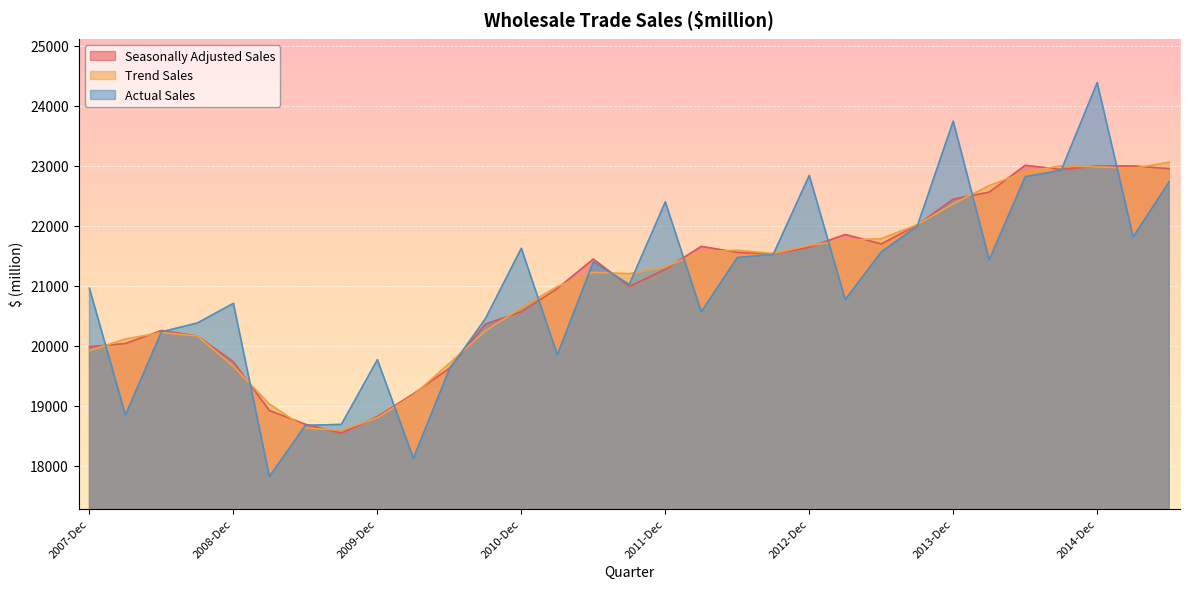

What is the label of the 27th point from the right?

2008-Dec